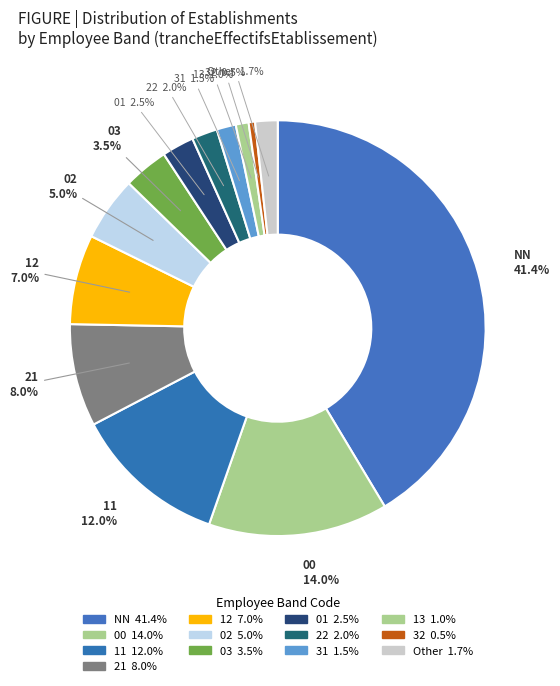

How many slices are in this pie chart?

13